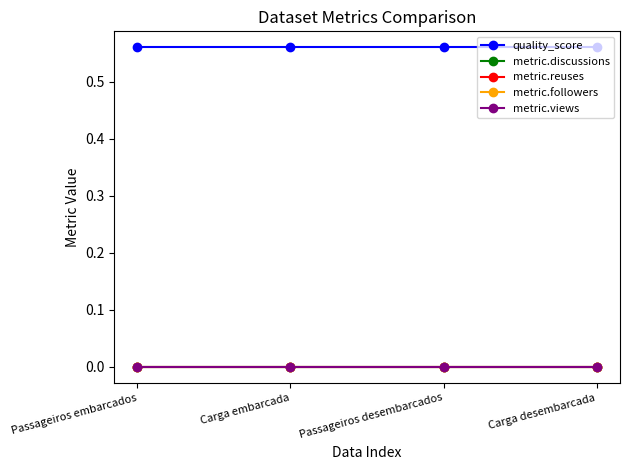

True or false: metric.followers and quality_score cross at least once.

False